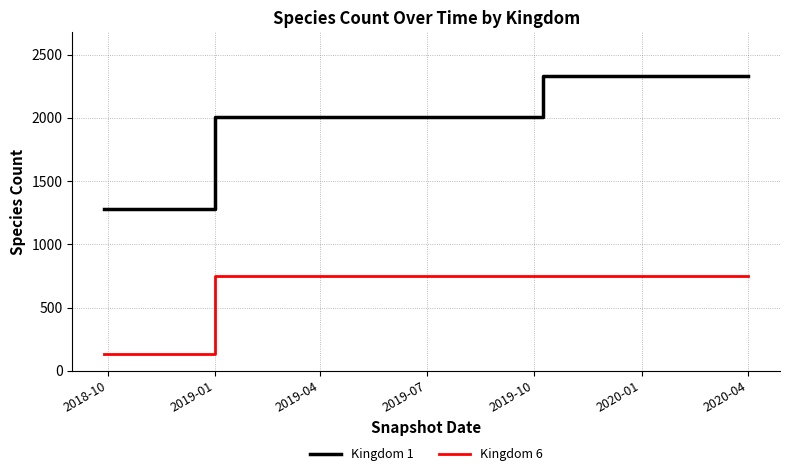

Reading left to right, list all the values displayed in this chart.

Kingdom 1: 1283	2005	2005	2005	2328	2328	2328
Kingdom 6: 129	753	753	753	753	753	753